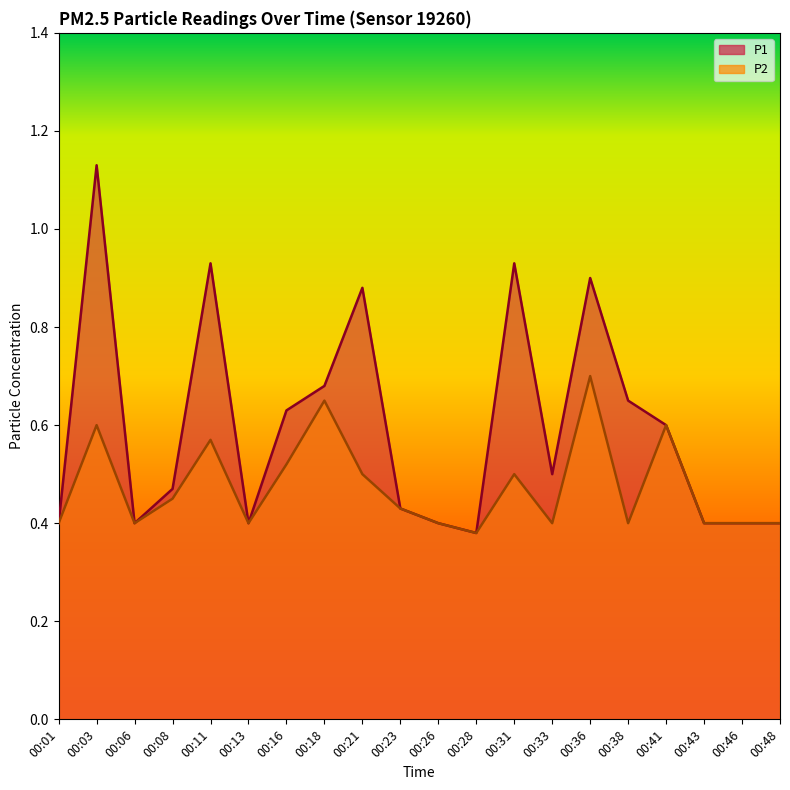

How many data points does each series have?

20